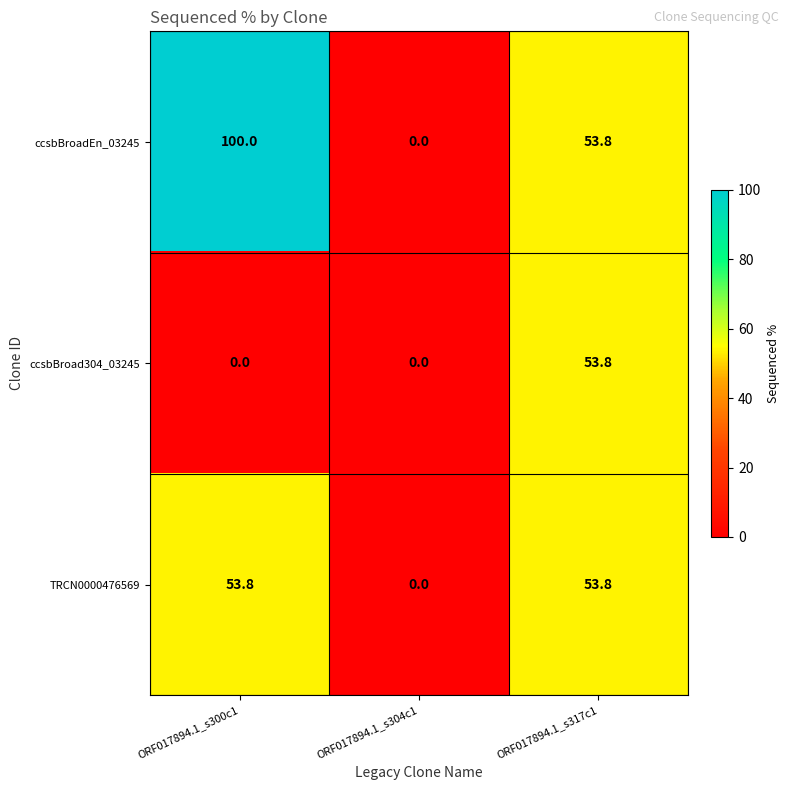

Where is TRCN0000476569 nearest to the value 26?

ORF017894.1_s304c1